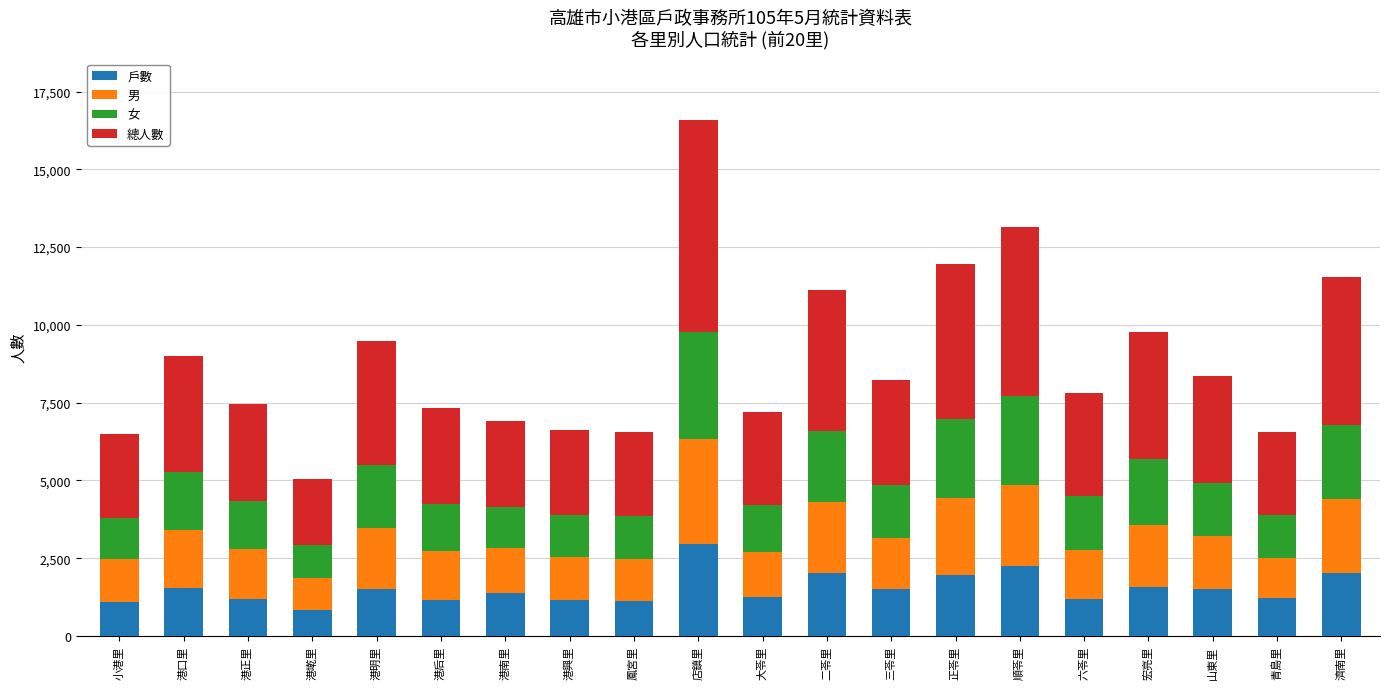

What is the highest value of the 戶數 series?

2954